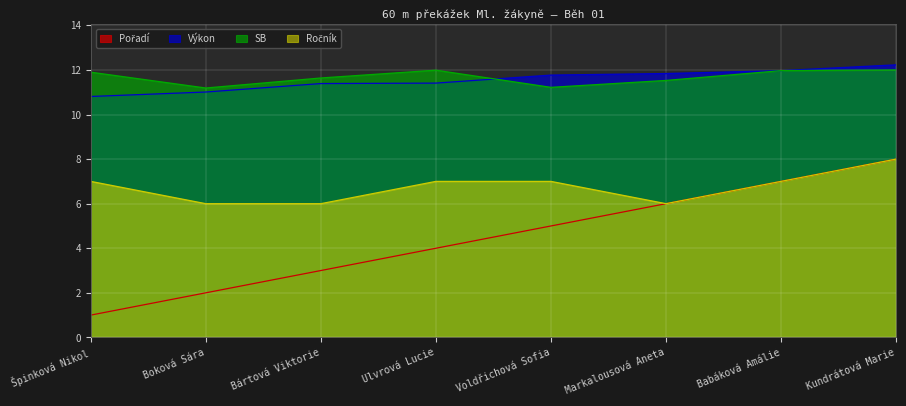

What is the total value across all series at Voldřichová Sofia?

35.0